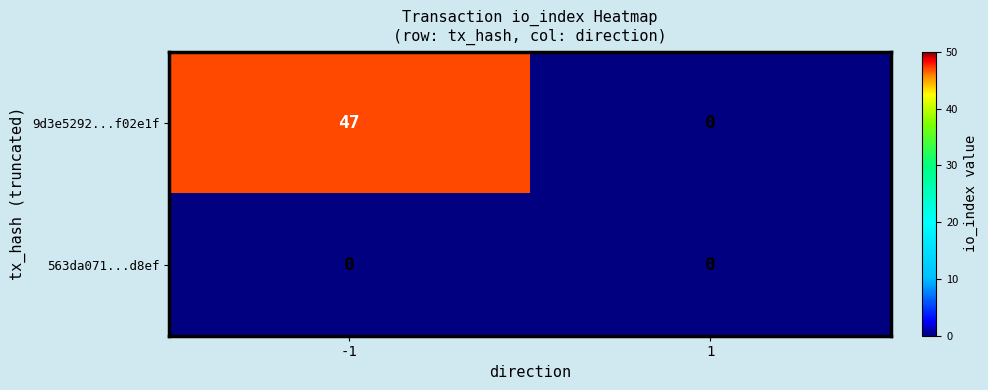

At which category is the sum across all series the highest?

-1